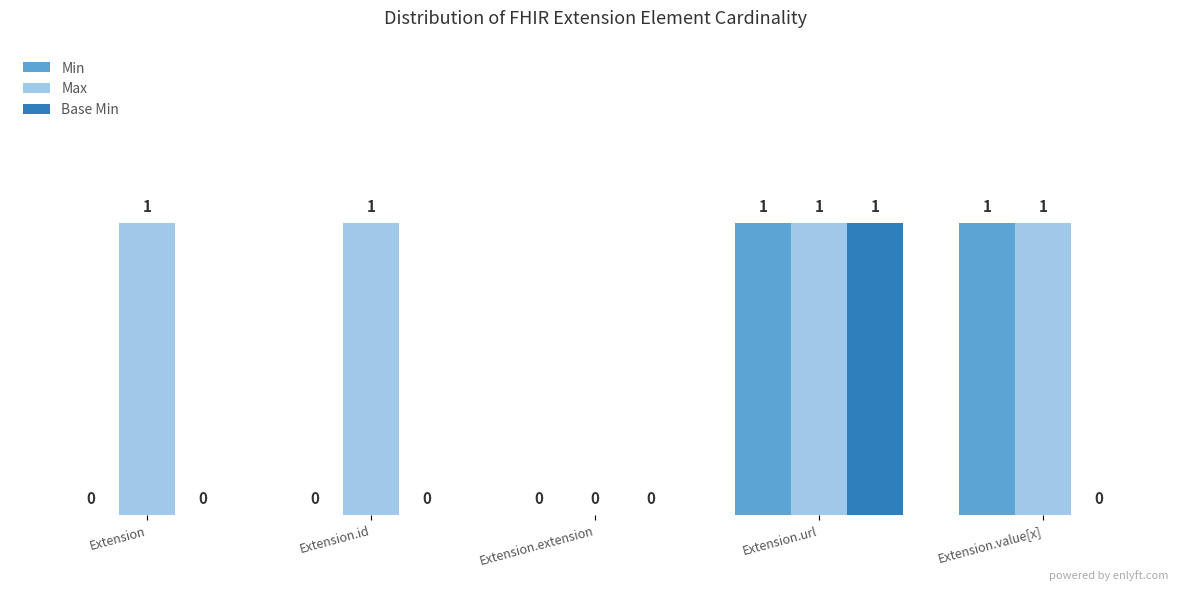

The value of Base Min at Extension is 0. True or false?

True